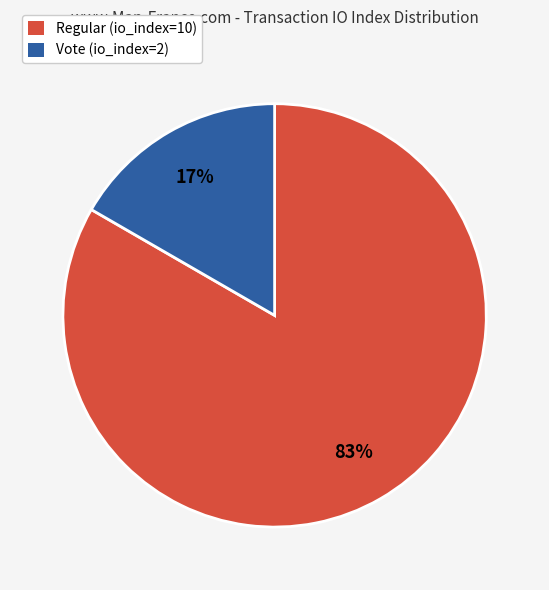

True or false: Regular (io_index=10) accounts for 77% of the total.

False